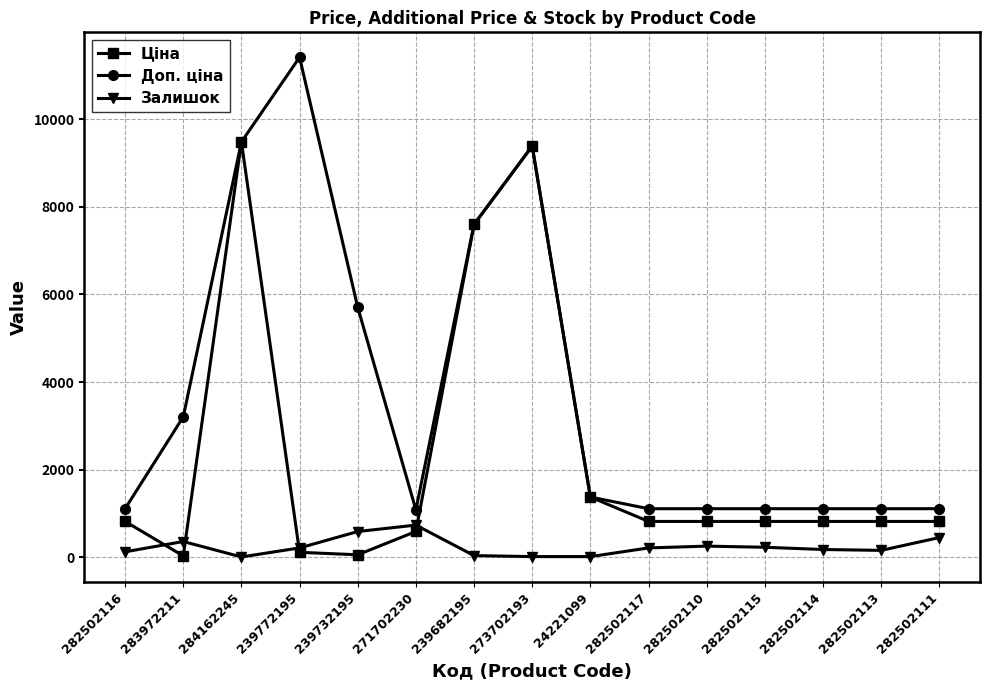

At which category does Ціна reach its first local valley?

283972211